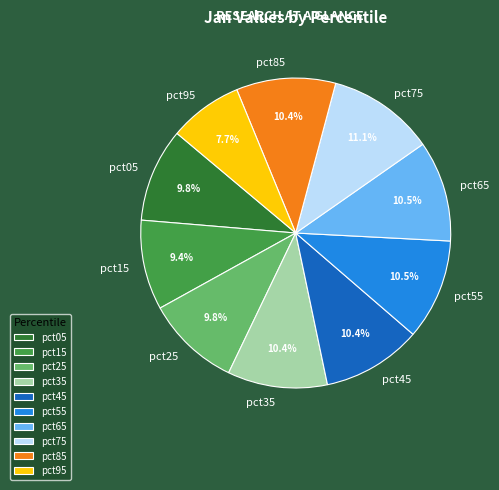

Combined, what portion of the pie is pct65 and pct05?

20.3%